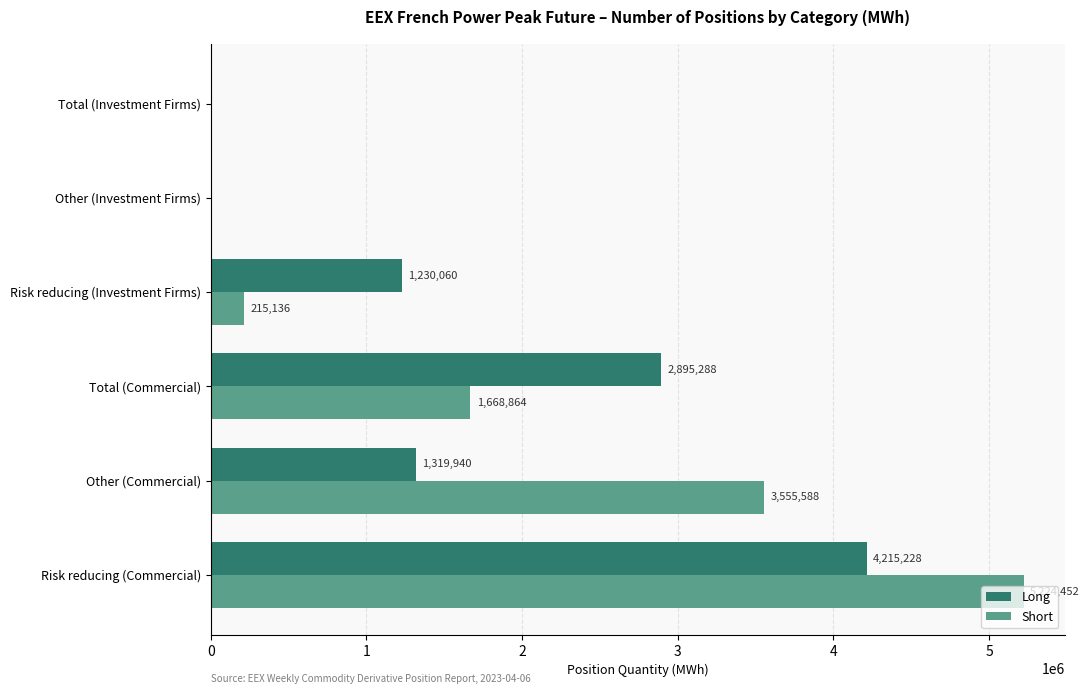

What is the sum of all Short values?

10664040